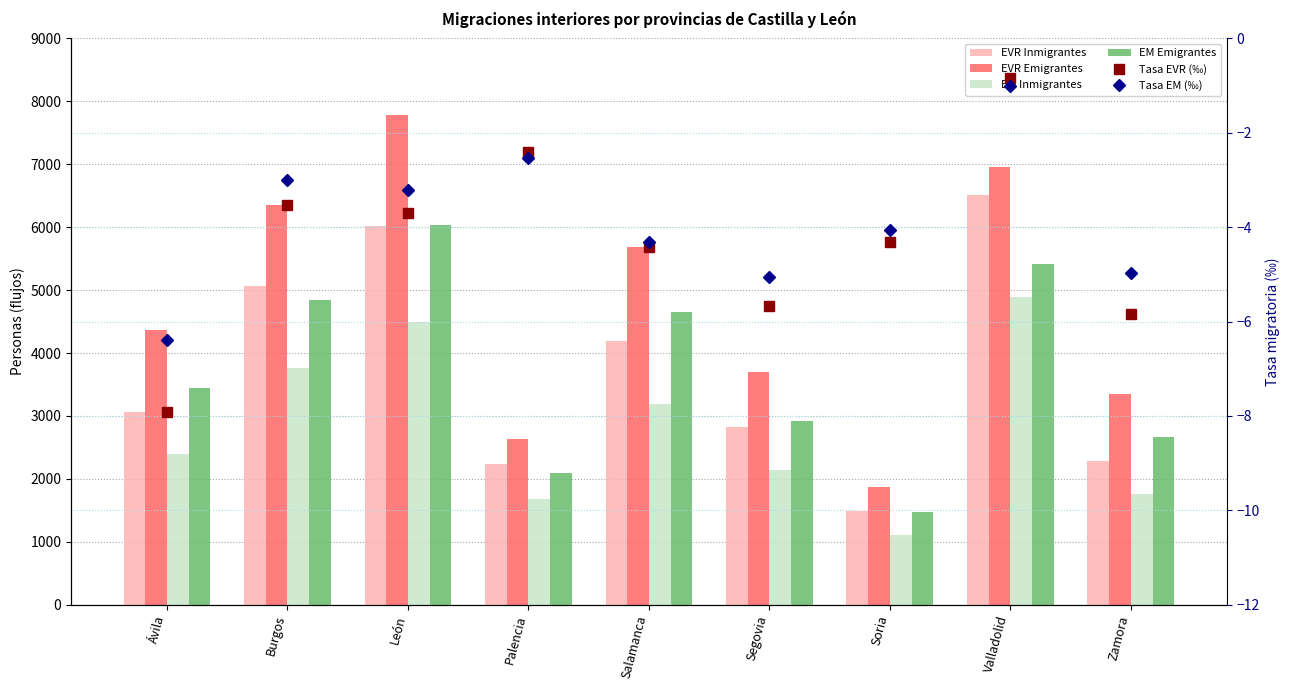

What is the value of the Tasa EVR (‰) bar at the 3rd from the left?

-3.7